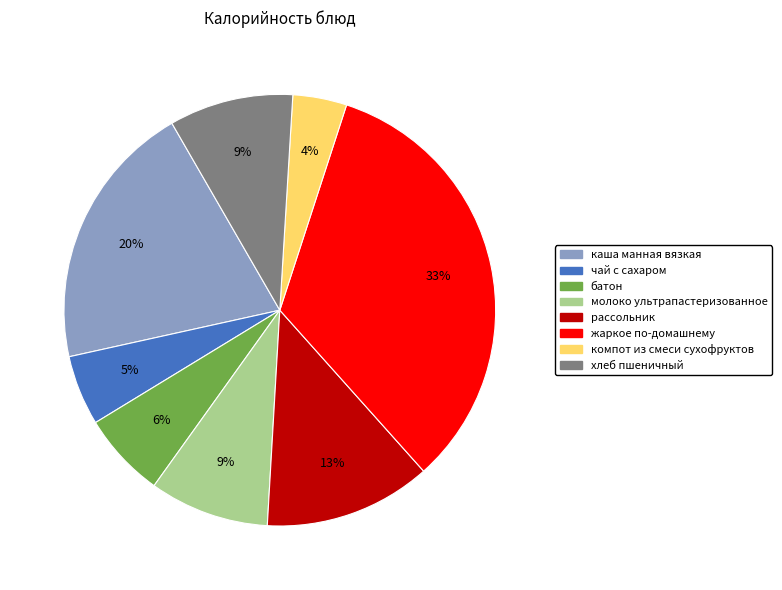

To the nearest percent, what percentage of the pie is батон?

6%